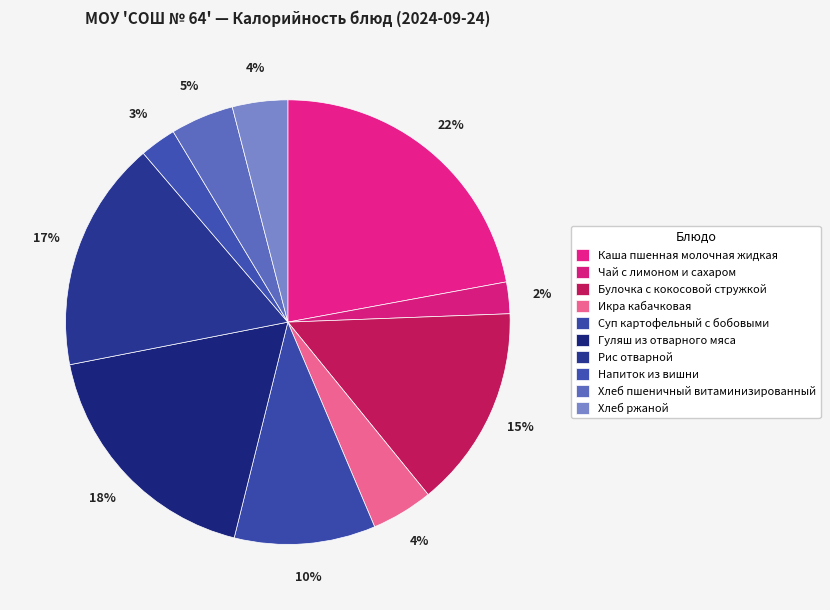

Is there any slice that represents more than half of the pie?

No